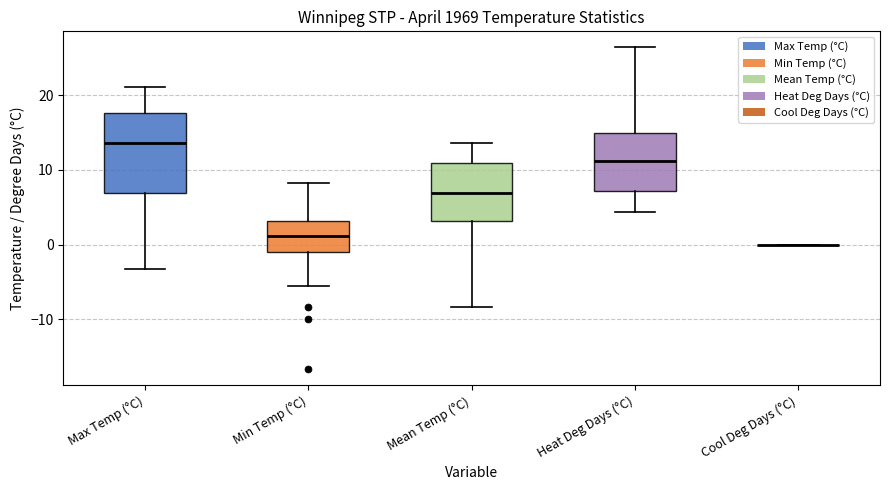

Reading left to right, transcribe this box plot: for each box, give where its median line is, the range the box spans, and where its two whiskers end, as read against the y-axis. The values are not printed on the chart, so give them approximately, as read against the axis.

Max Temp (°C): median 14, box 7 to 18, whiskers -3 to 21
Min Temp (°C): median 1, box -1 to 3, whiskers -6 to 8
Mean Temp (°C): median 7, box 3 to 11, whiskers -8 to 14
Heat Deg Days (°C): median 11, box 7 to 15, whiskers 4 to 26
Cool Deg Days (°C): box collapsed to a line at 0, whiskers 0 to 0